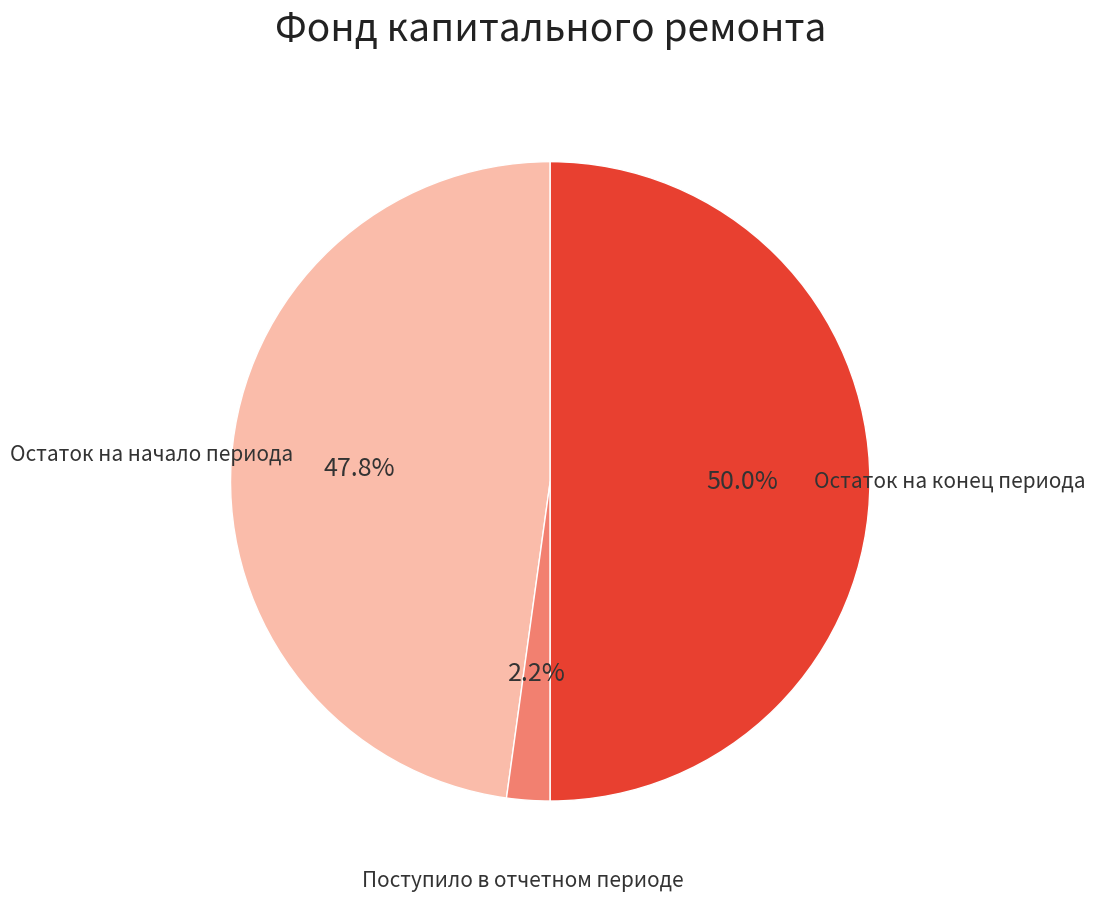

How many slices are in this pie chart?

3